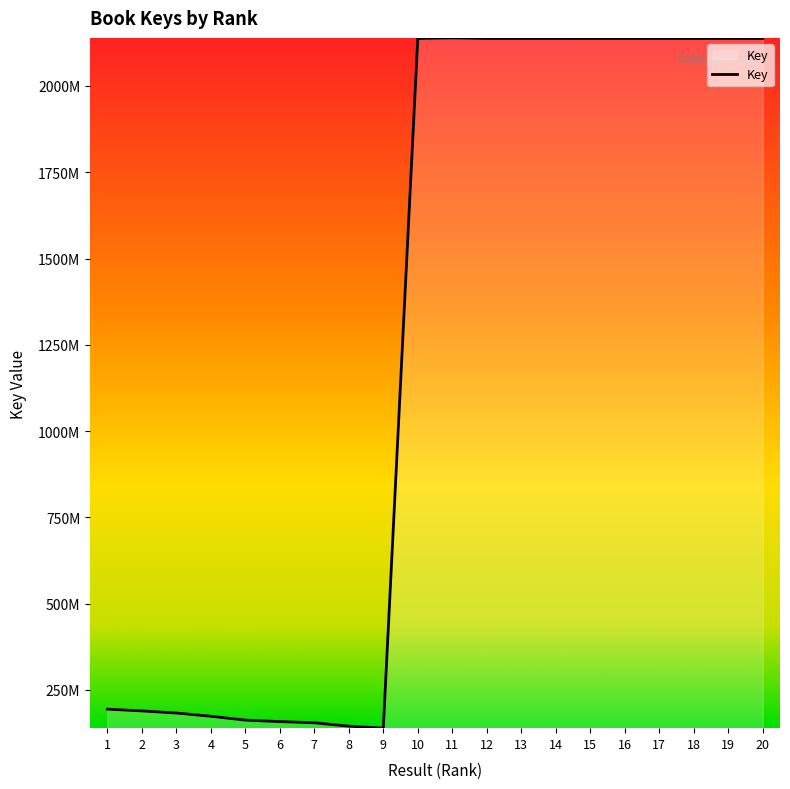

What is the greatest value displayed?

2139271861